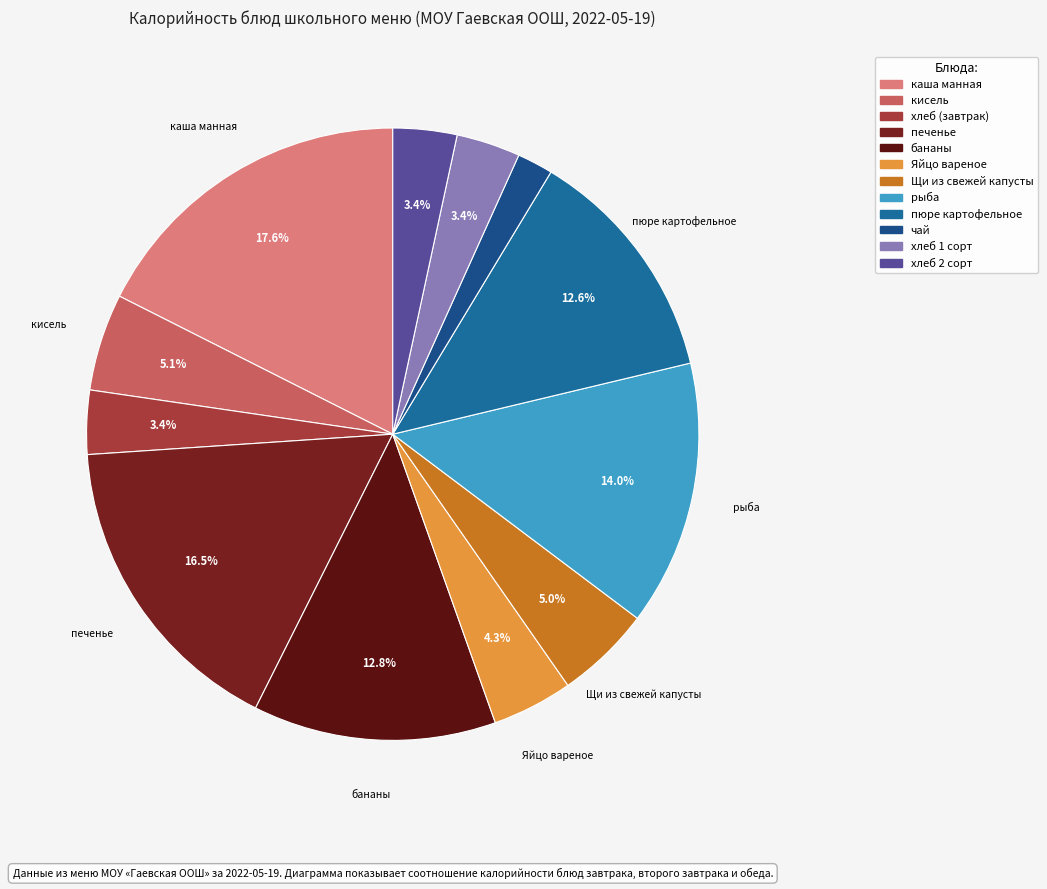

Count the number of slices in the pie.

12